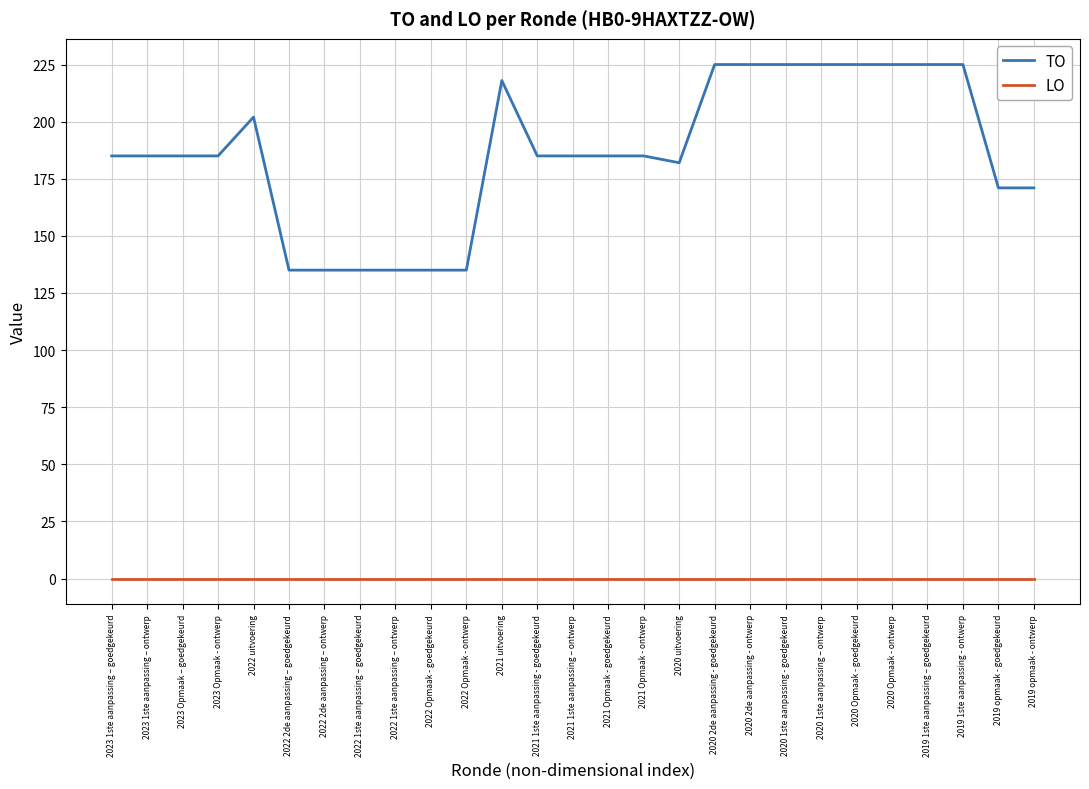

True or false: TO and LO cross at least once.

False